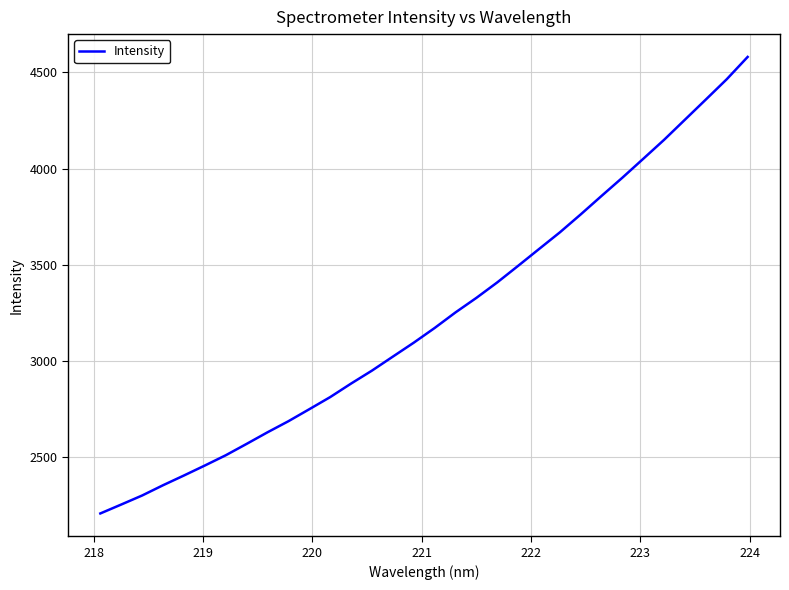

How many lines are shown in the chart?

1